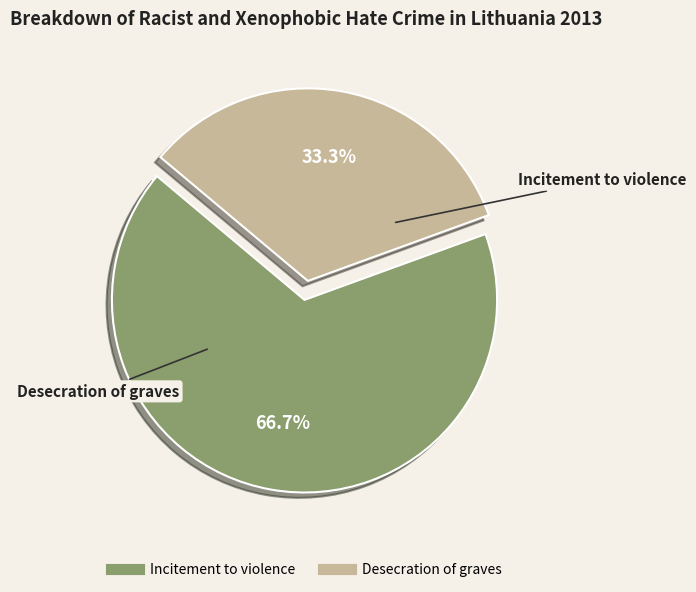

Does Desecration of graves account for over 50% of the chart?

No